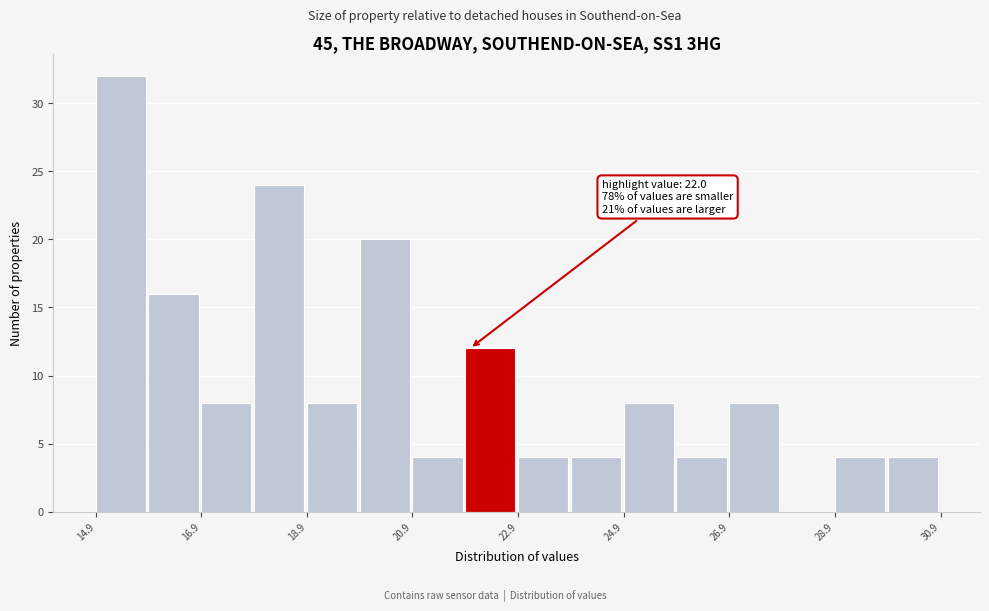

Read against the x-axis, roughly where is the centre of the tallest bar?

15.5